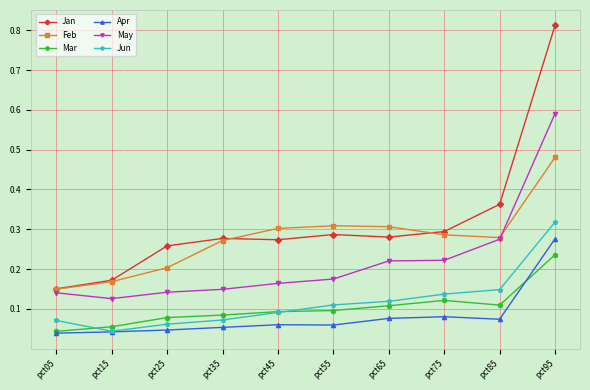

How many lines are shown in the chart?

6